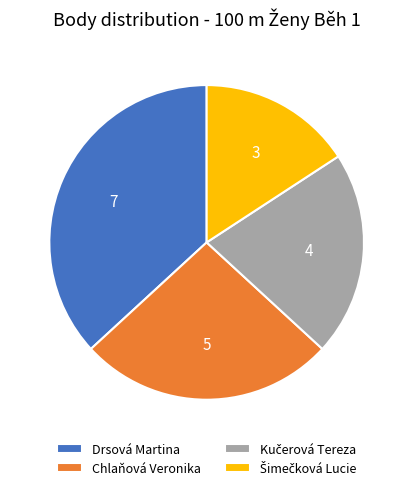

How many segments does this pie chart have?

4